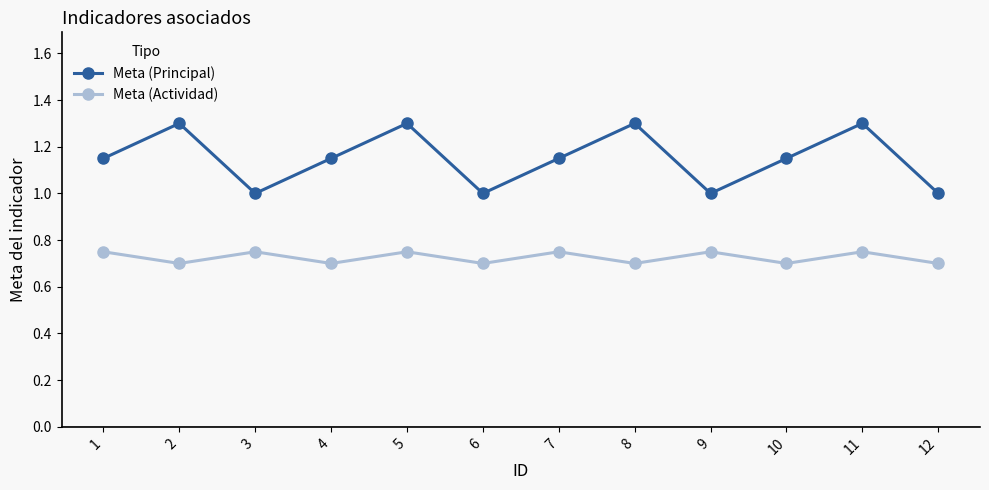

How many lines are shown in the chart?

2